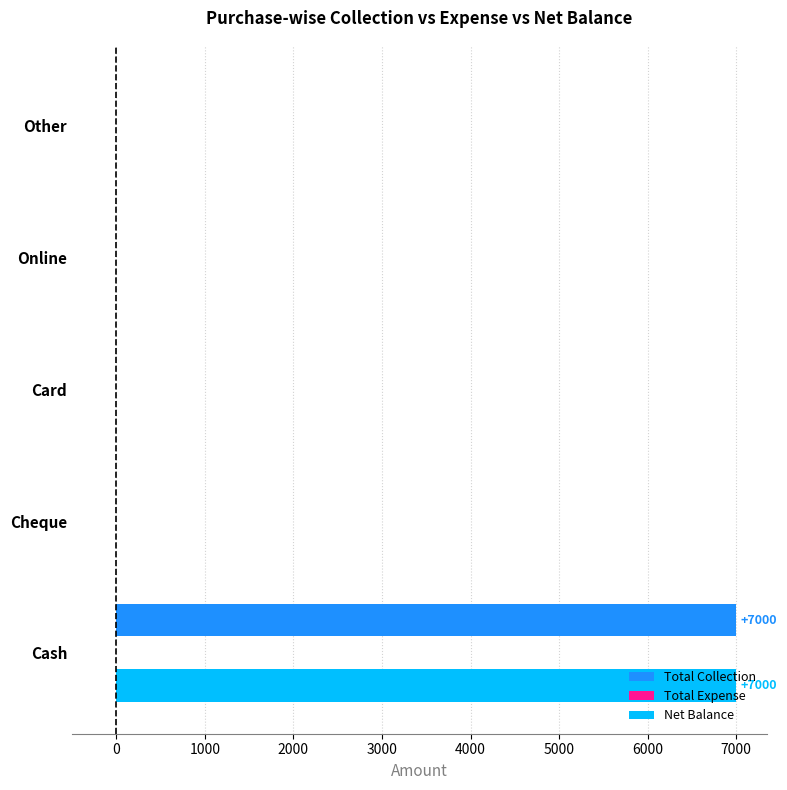

What is the sum of the Total Collection values at Card and Cash?

7000